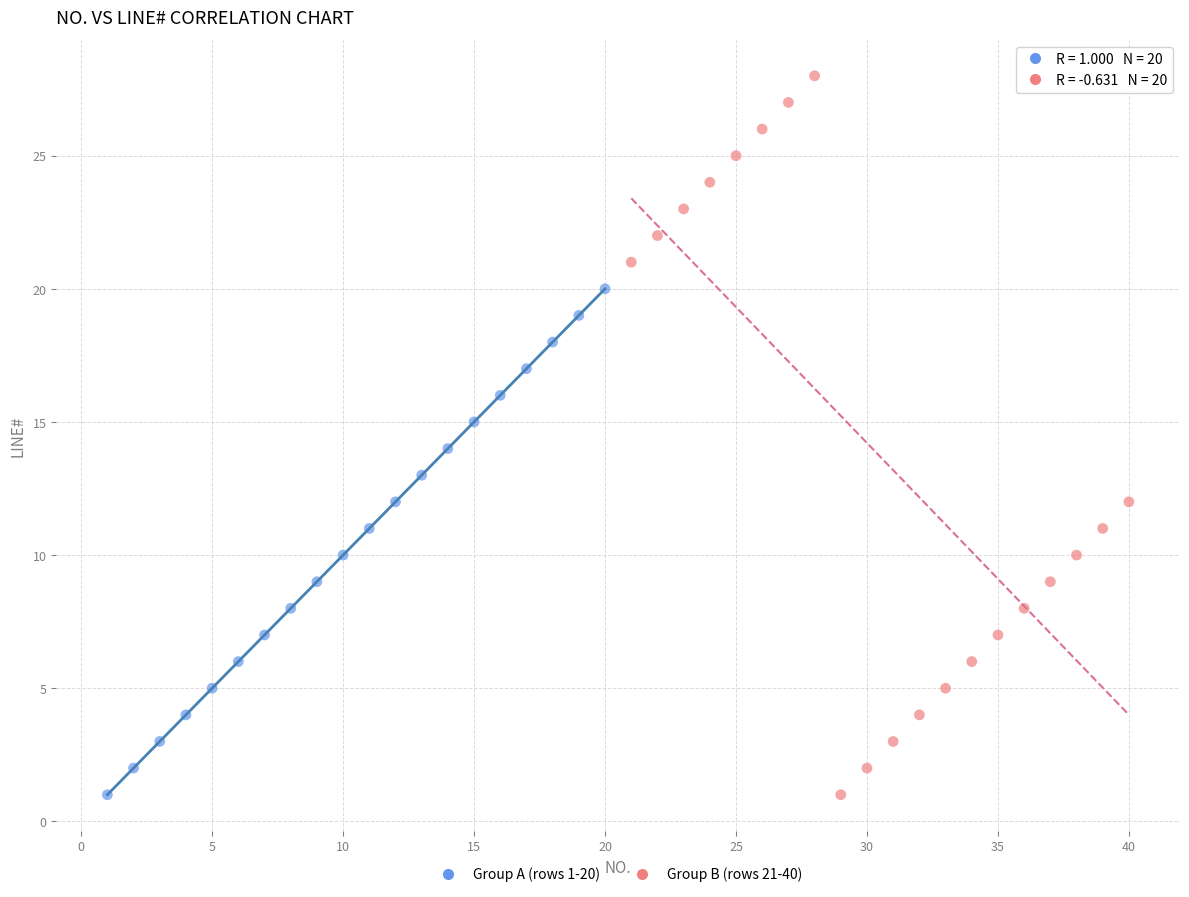

Which series contains the highest Y value?

Group B (rows 21-40)